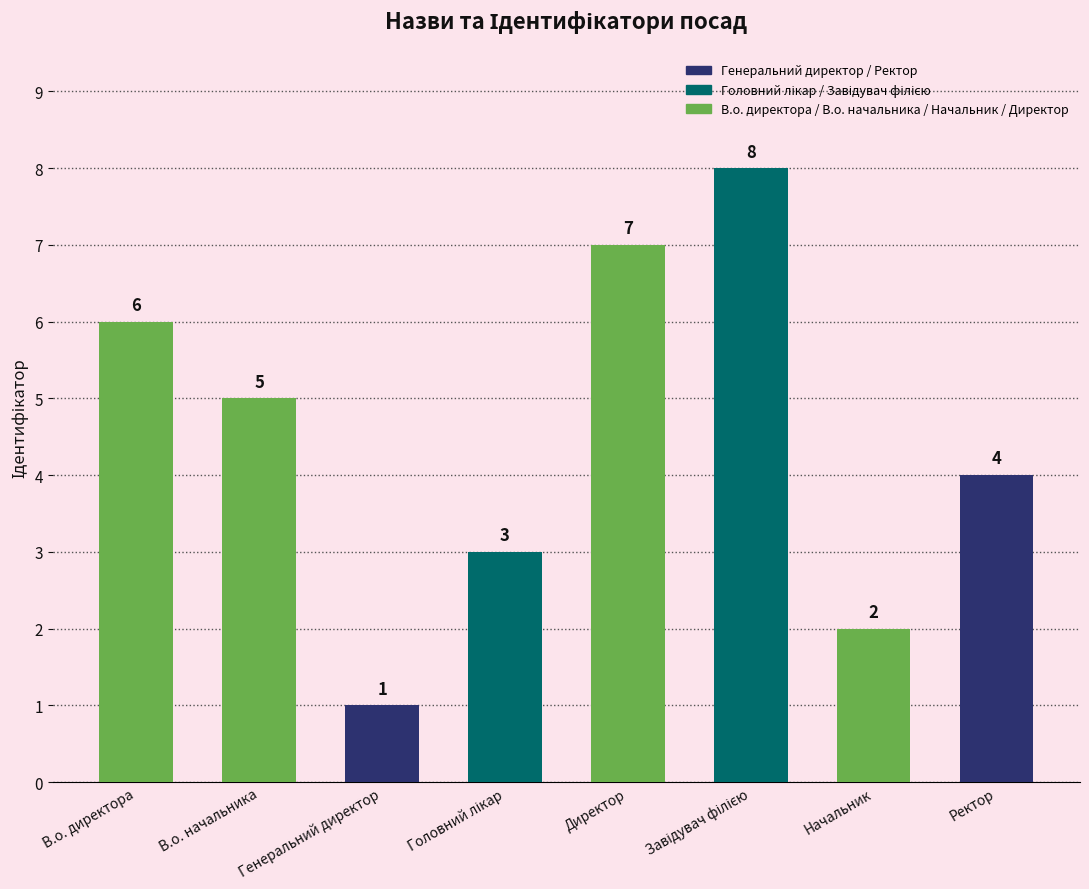

What is the minimum value shown in the chart?

1